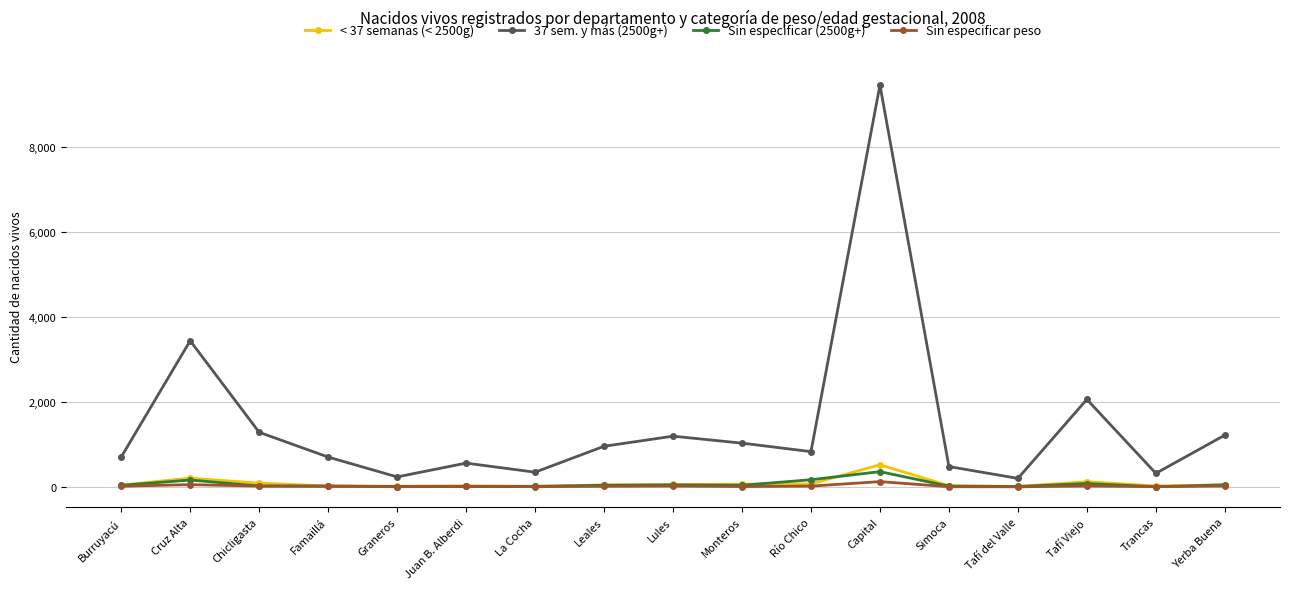

True or false: 37 sem. y más (2500g+) and < 37 semanas (< 2500g) intersect in this chart.

False